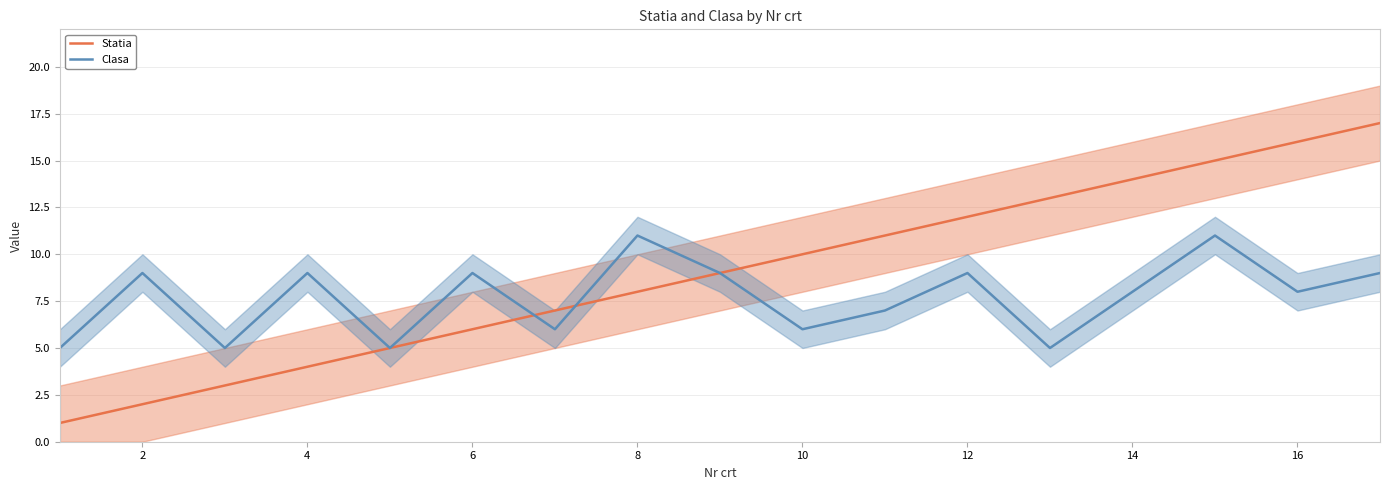

What is the highest value of the Clasa series?

11